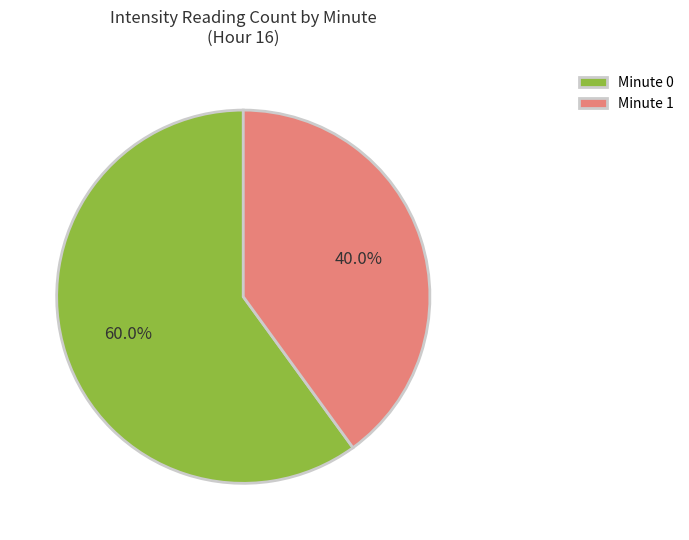

Which slice is the largest?

Minute 0